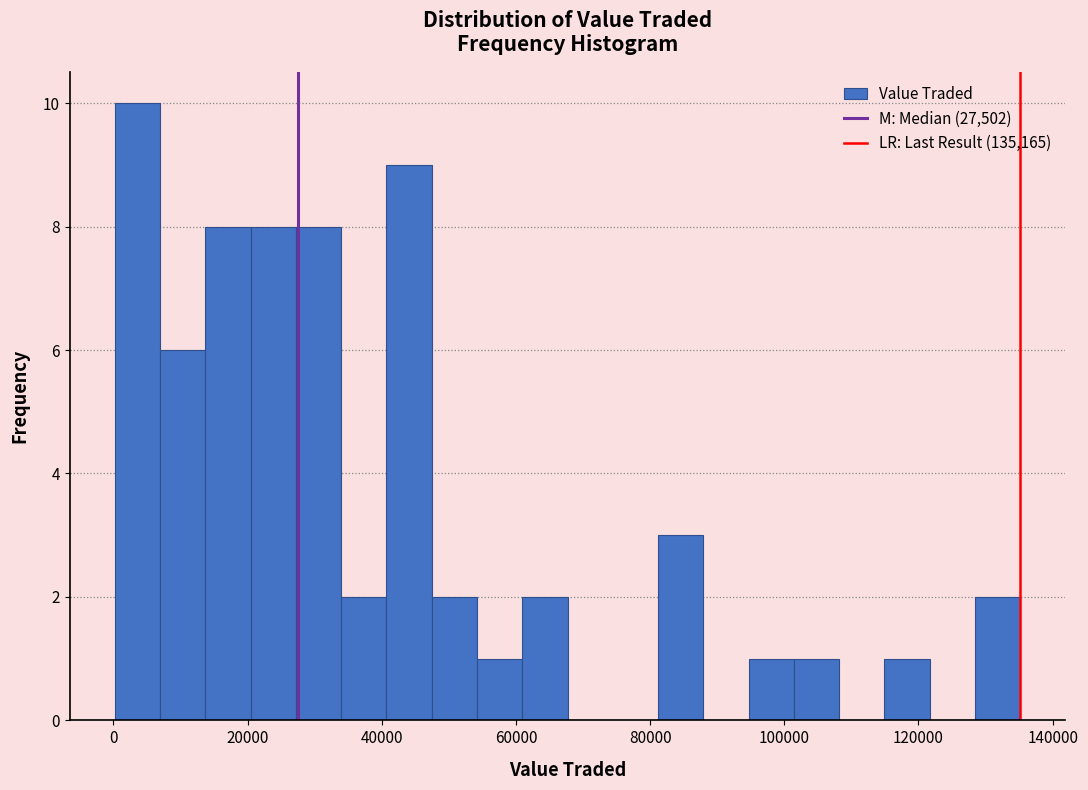

Read against the x-axis, roughly where is the centre of the tallest bar?

4000